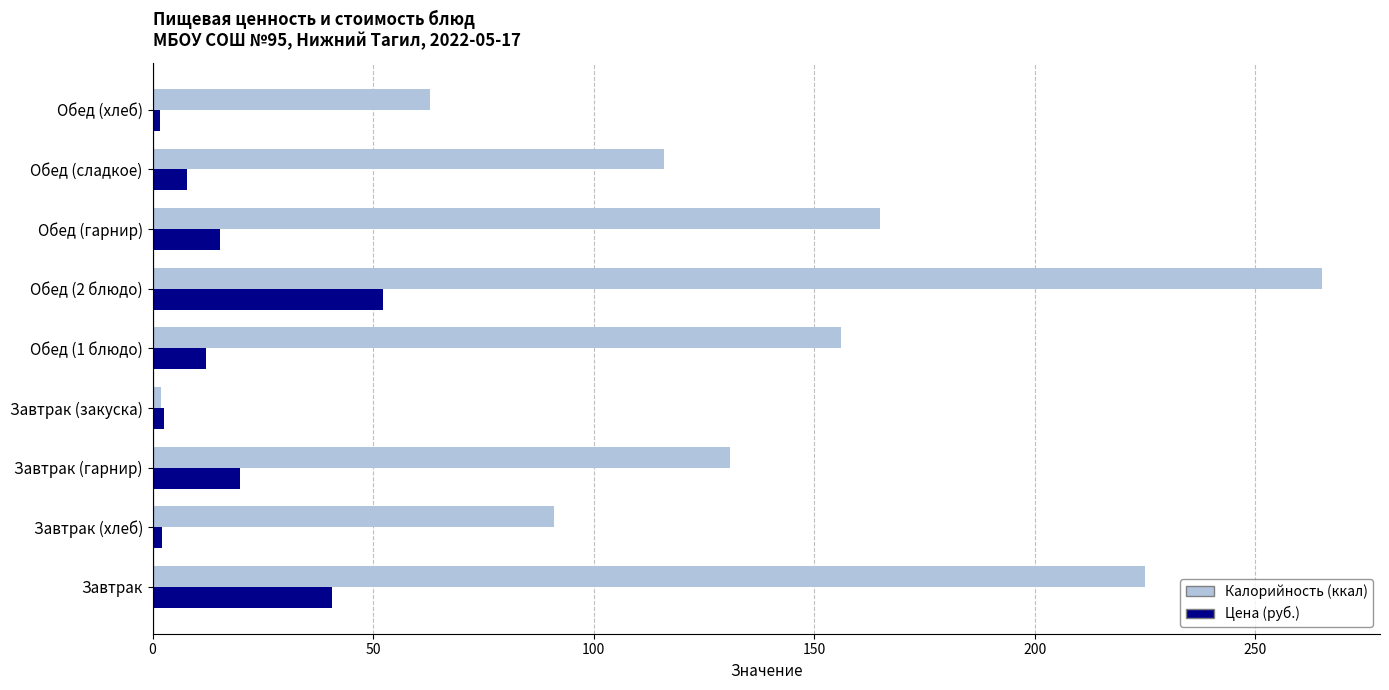

How many data points in Калорийность (ккал) are less than 131?

4